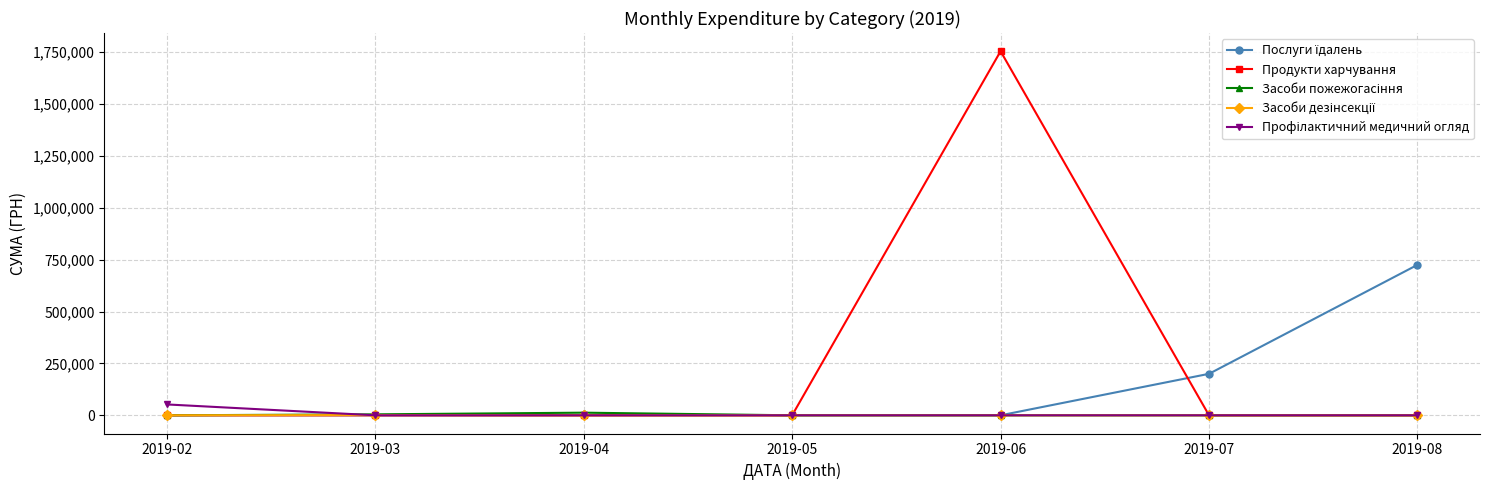

Which series has the largest range (max minus min)?

Продукти харчування